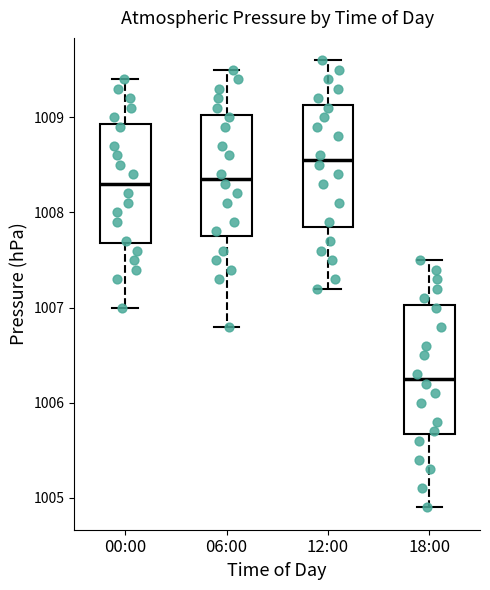

Reading left to right, transcribe this box plot: for each box, give where its median line is, the range the box spans, and where its two whiskers end, as read against the y-axis. The values are not printed on the chart, so give them approximately, as read against the axis.

00:00: median 1008.3, box 1007.7 to 1008.9, whiskers 1007.0 to 1009.4
06:00: median 1008.4, box 1007.8 to 1009.0, whiskers 1006.8 to 1009.5
12:00: median 1008.6, box 1007.9 to 1009.1, whiskers 1007.2 to 1009.6
18:00: median 1006.3, box 1005.7 to 1007.0, whiskers 1004.9 to 1007.5